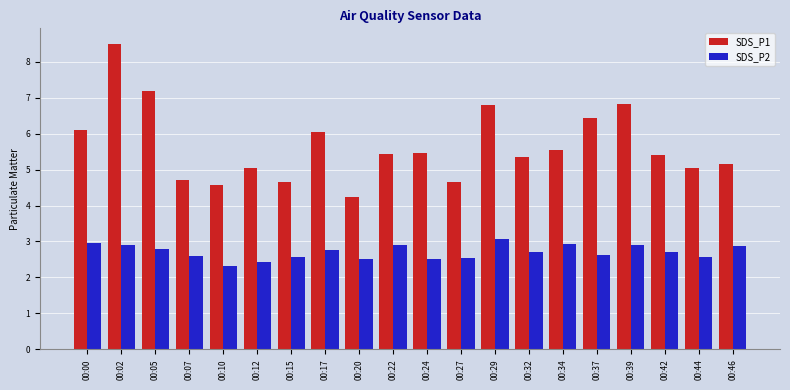

What is the maximum value for SDS_P2?

3.1